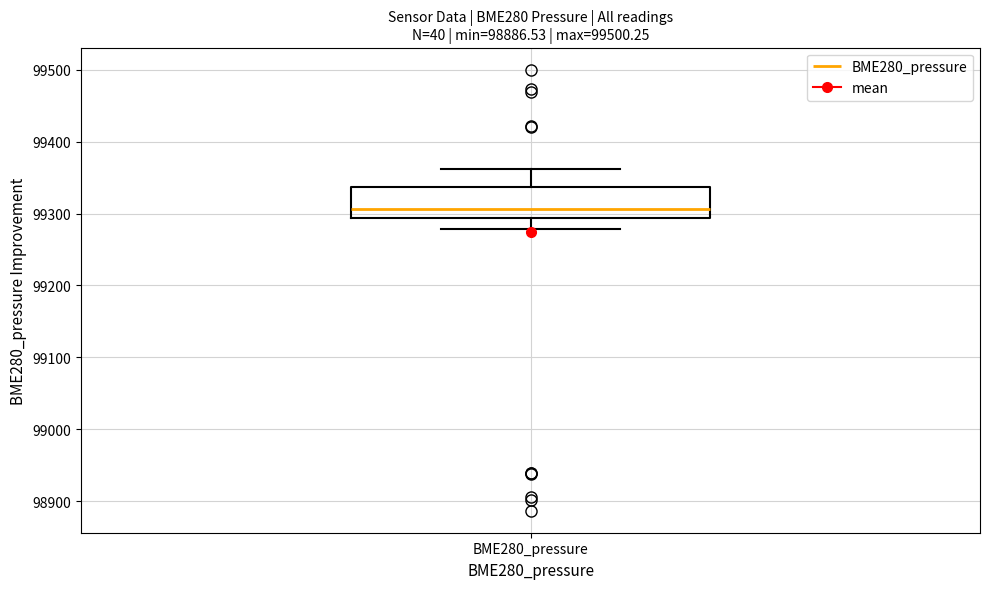

Read this box plot against the y-axis: the position of the median line, the range covered by the box, and the ends of both whiskers. The values are not printed on the chart, so give them approximately, as read against the axis.

median 99310, box 99290 to 99340, whiskers 99280 to 99360